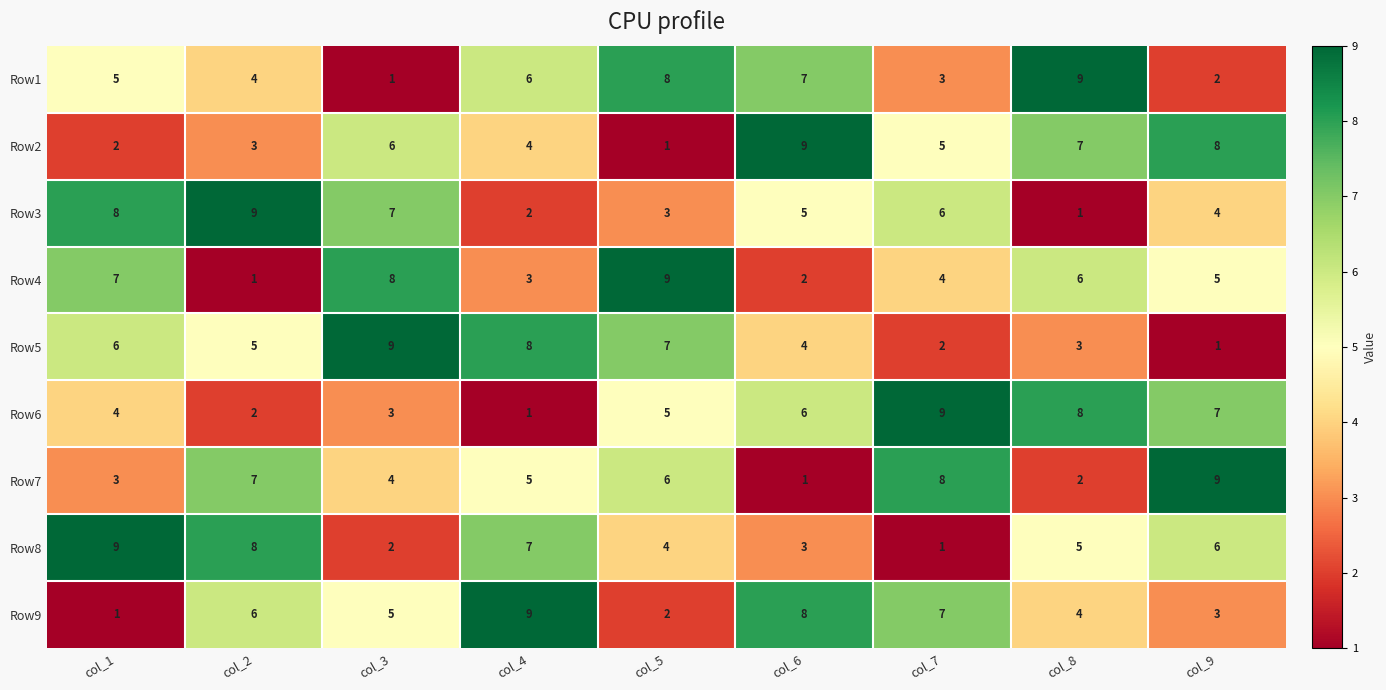

How many distinct data groups are displayed?

9